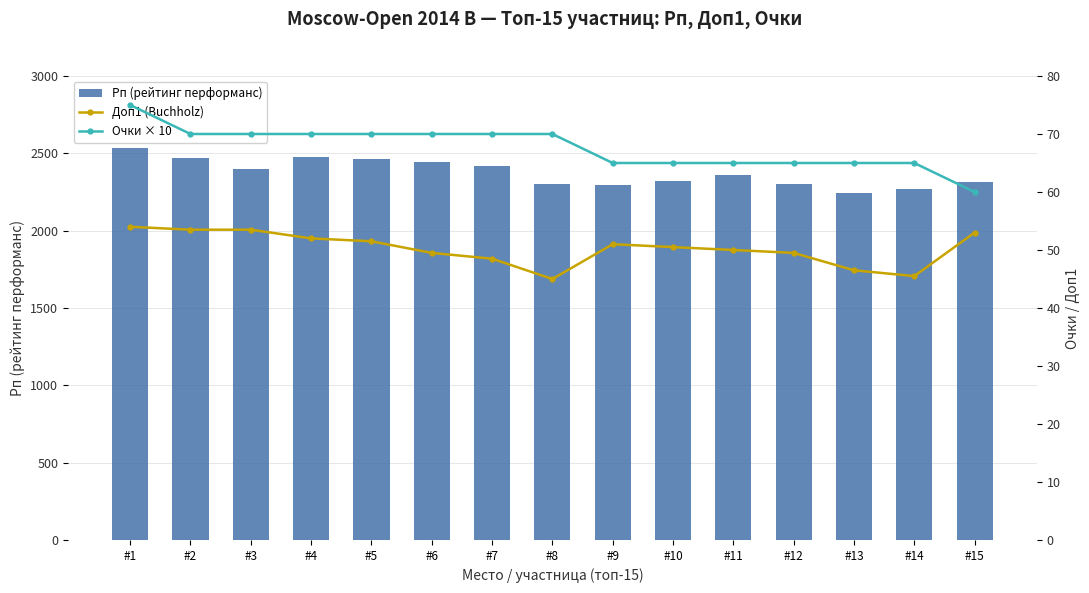

At how many categories does at least one series exceed 2258?

14